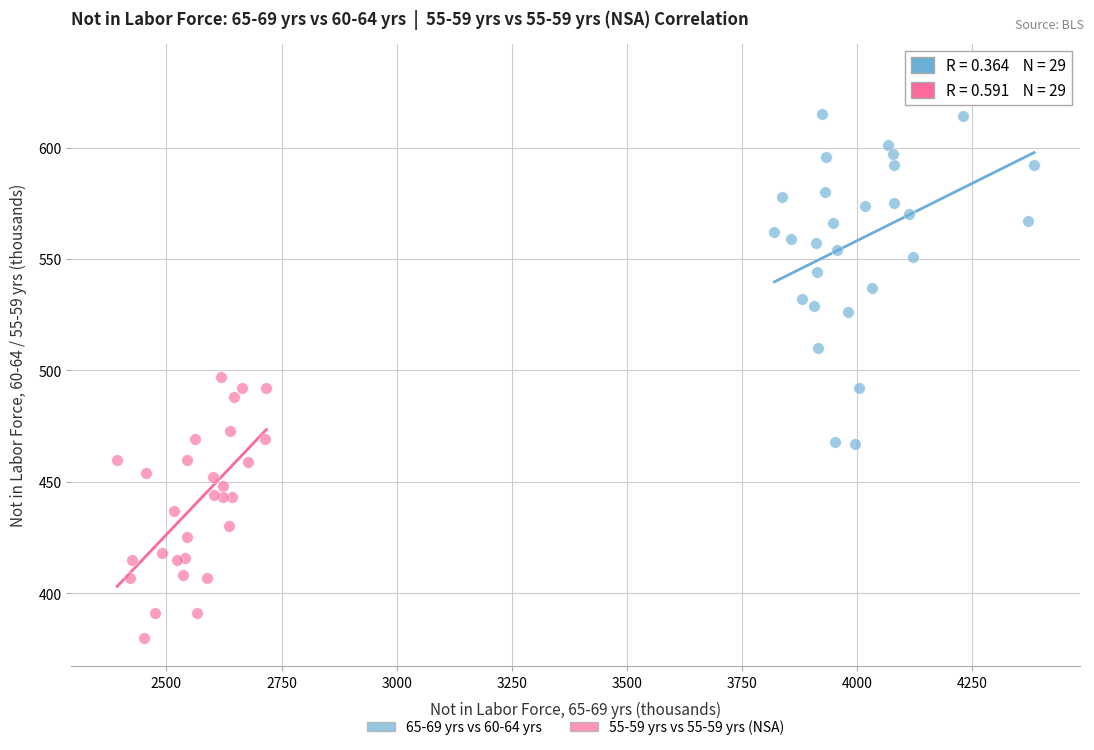

Which series contains the highest Y value?

65-69 yrs vs 60-64 yrs